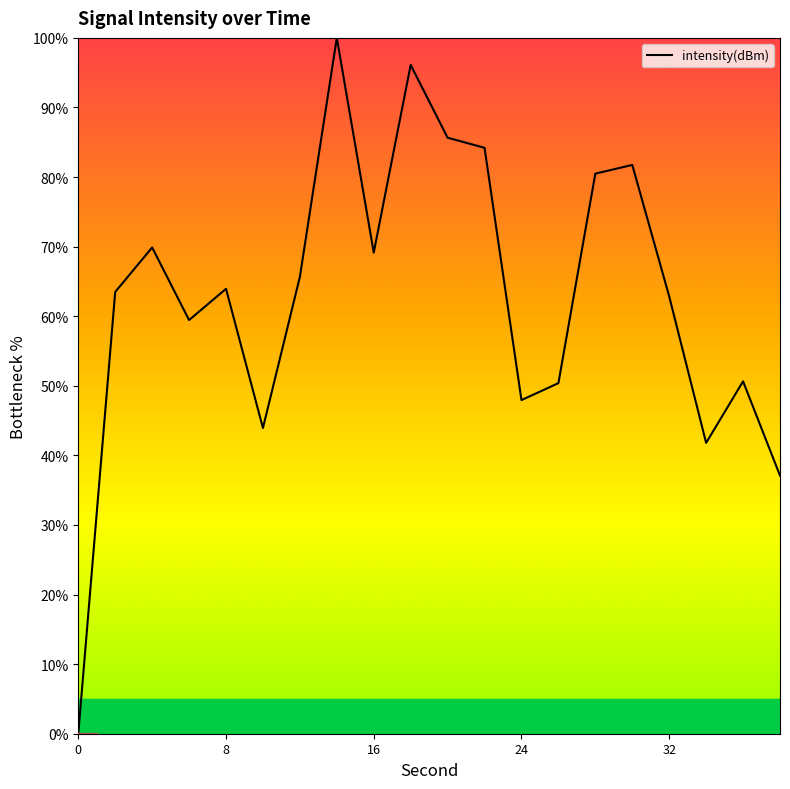

What is the greatest value displayed?

100.0